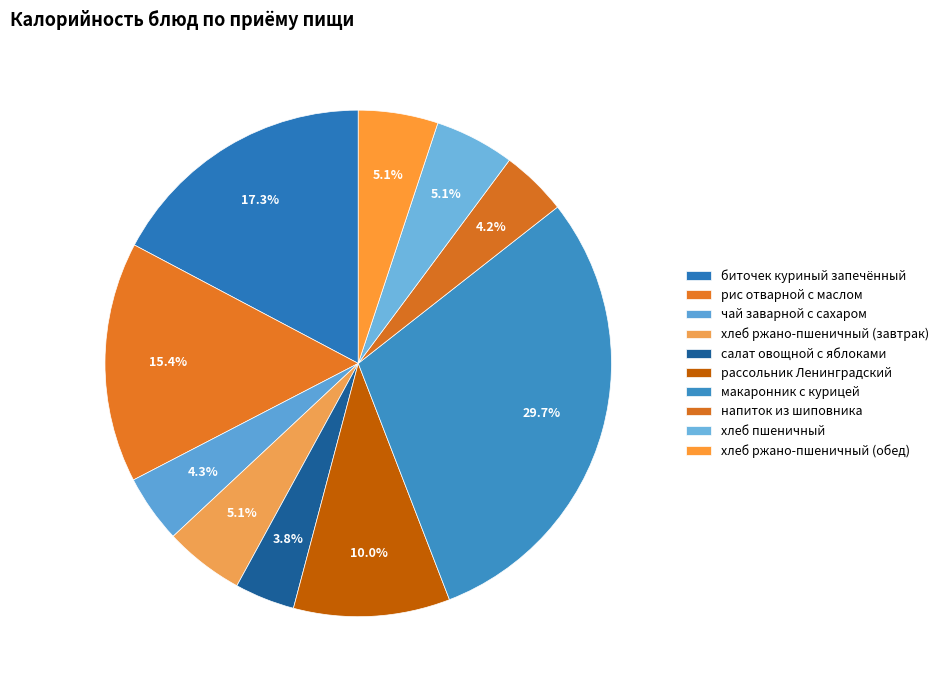

Is the sum of хлеб пшеничный and напиток из шиповника greater than half?

No